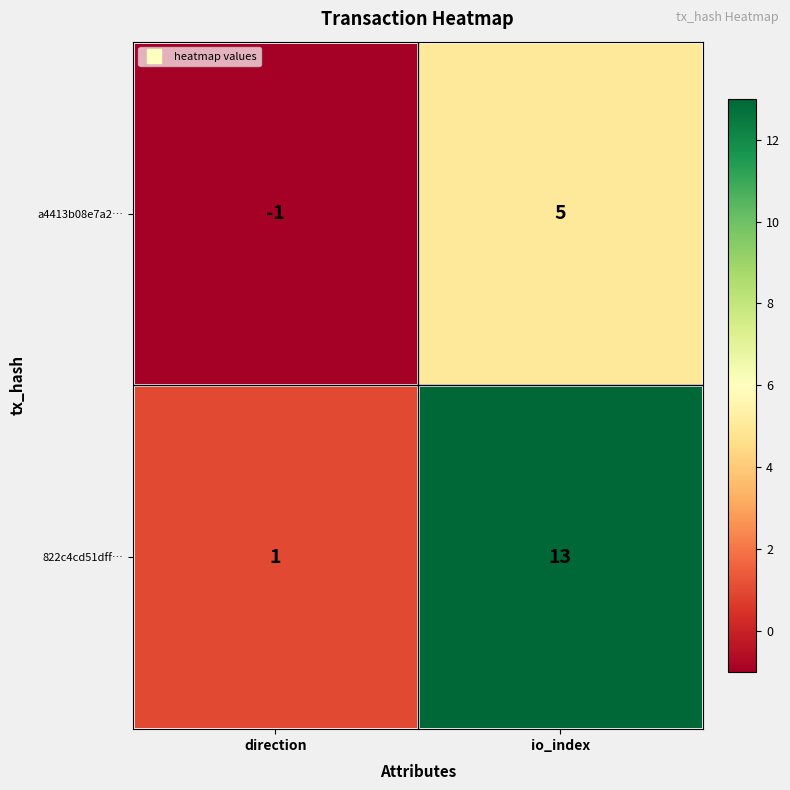

What is the greatest value displayed?

13